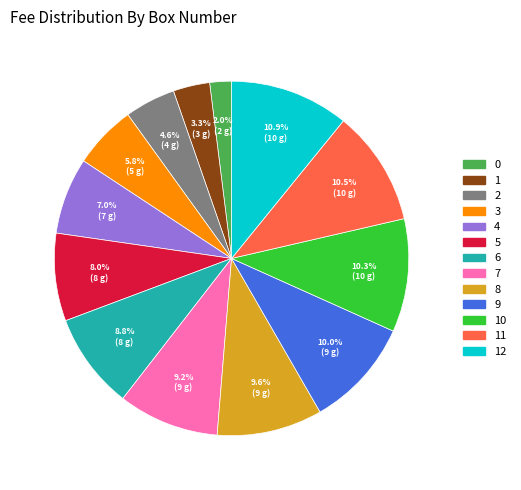

Does any single category account for the majority?

No